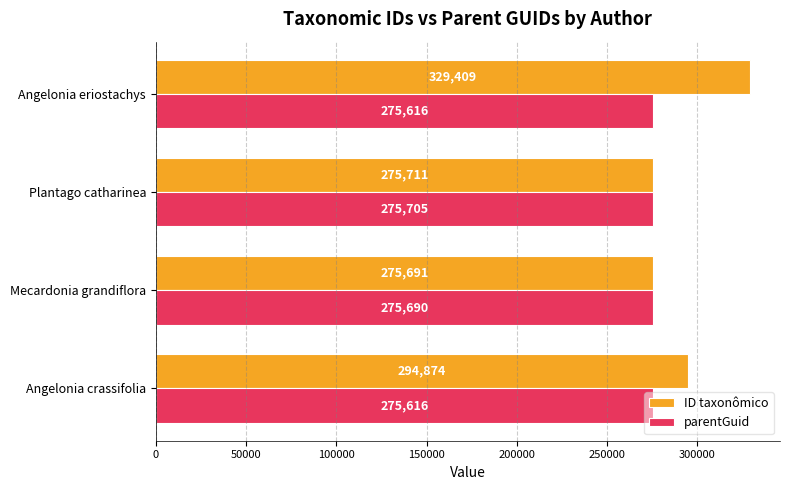

The parentGuid series shows 88119 at Plantago catharinea. True or false?

False